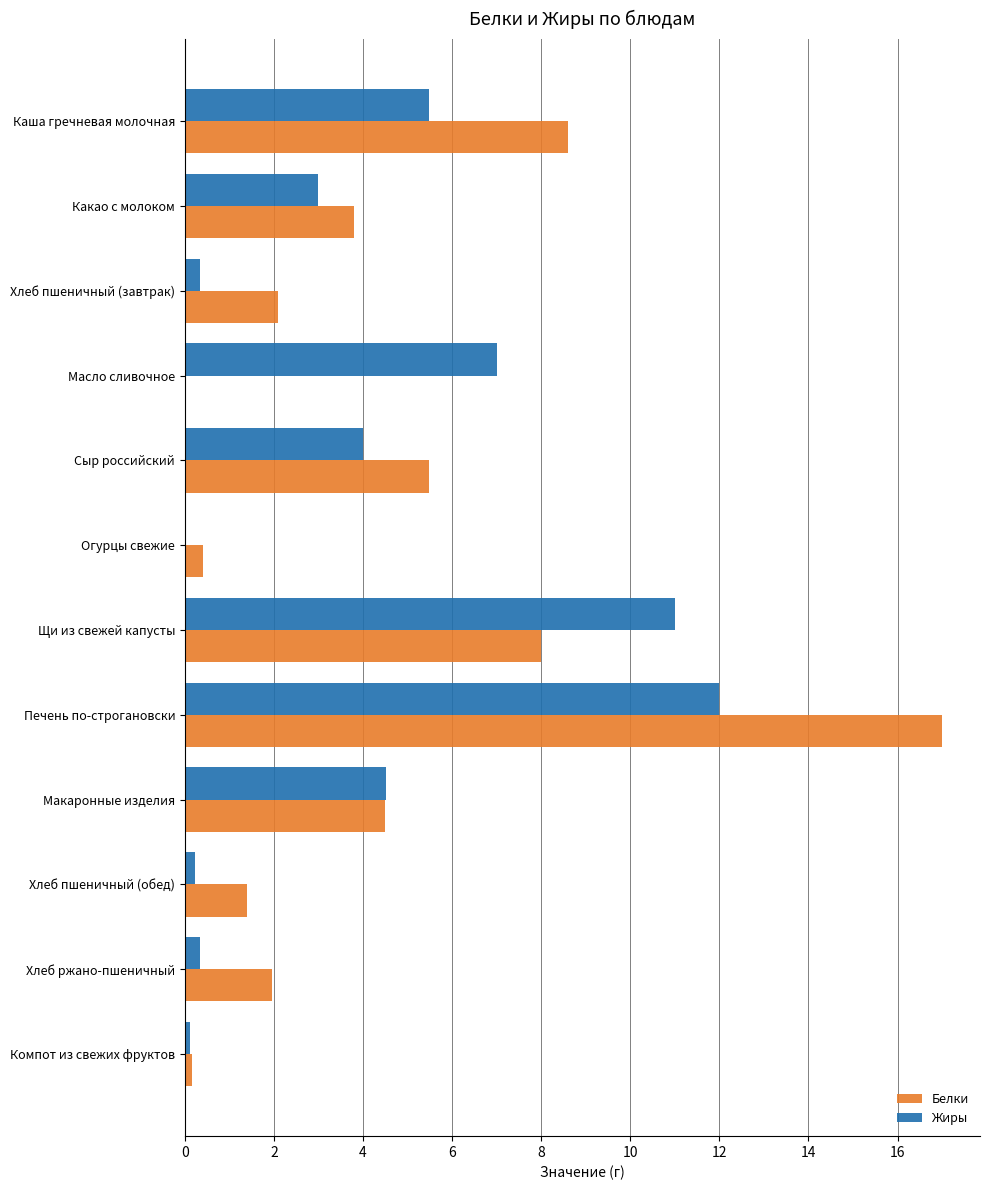

What is the sum of all Белки values?

53.4